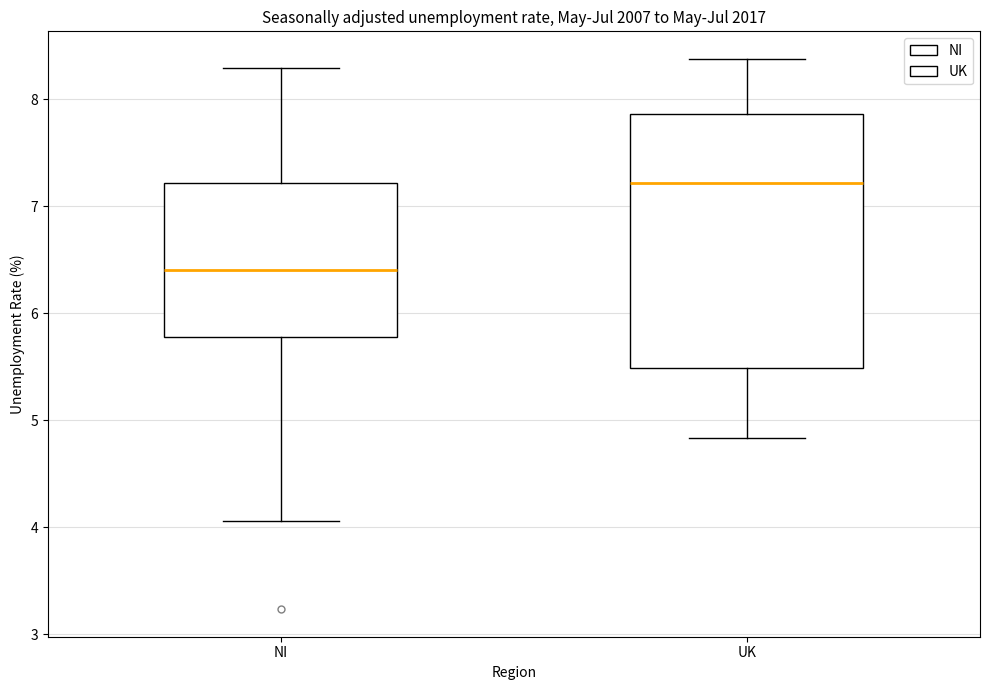

Reading left to right, transcribe this box plot: for each box, give where its median line is, the range the box spans, and where its two whiskers end, as read against the y-axis. The values are not printed on the chart, so give them approximately, as read against the axis.

NI: median 6.4, box 5.8 to 7.2, whiskers 4.1 to 8.3
UK: median 7.2, box 5.5 to 7.9, whiskers 4.8 to 8.4